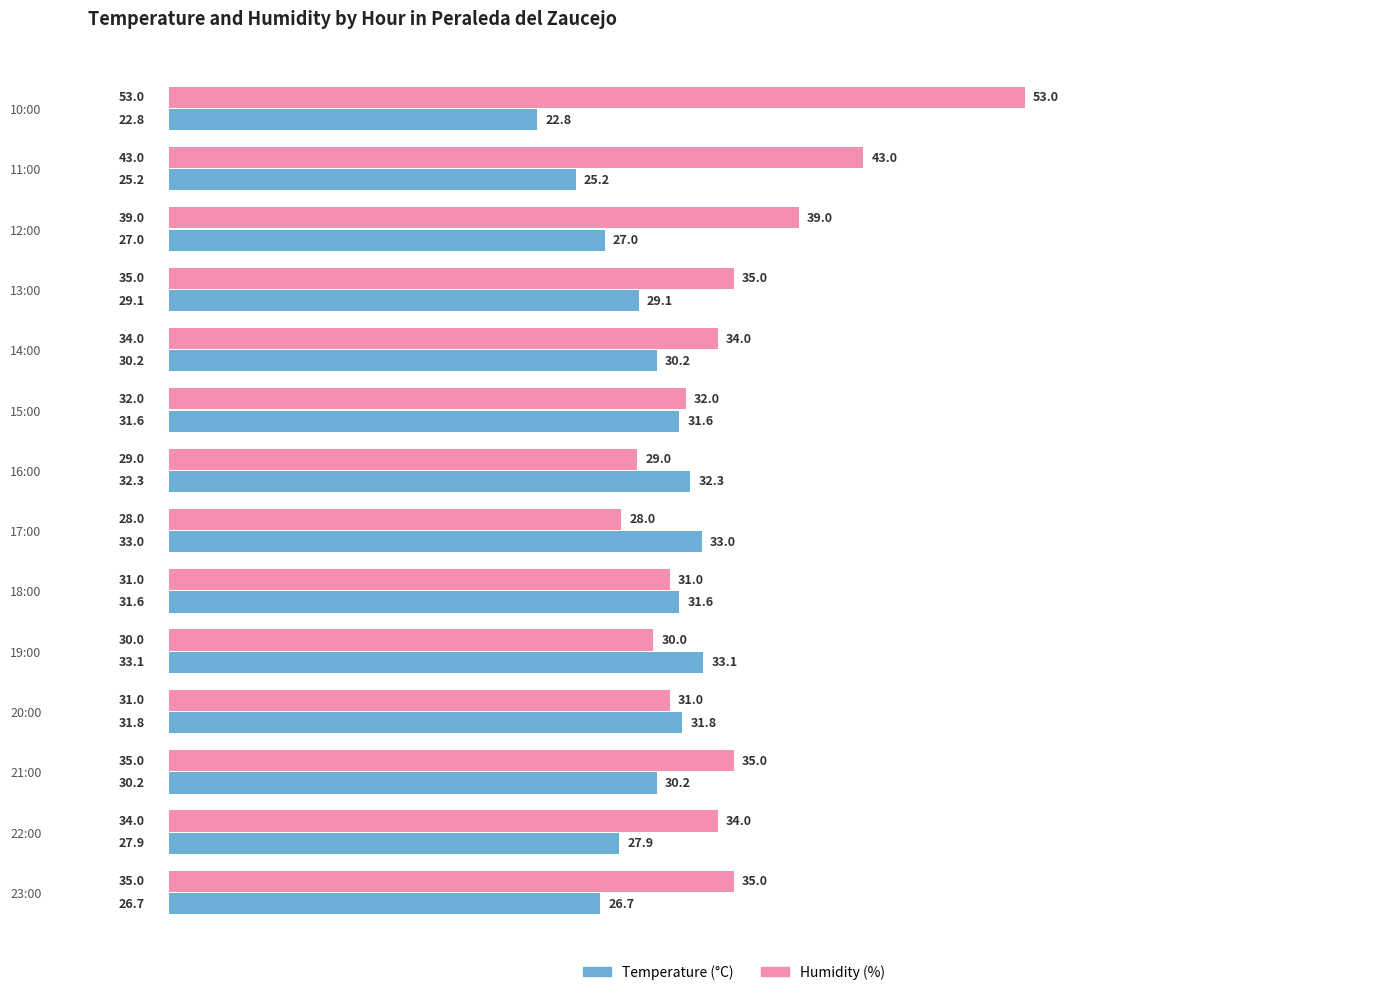

Which series has the largest range (max minus min)?

Humidity (%)